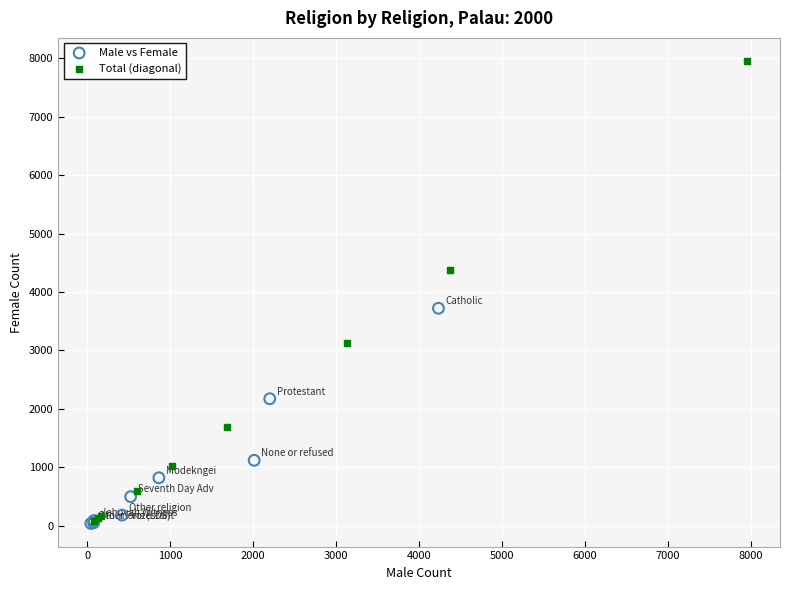

What are all the series names shown in the legend?

Male vs Female, Total (diagonal)